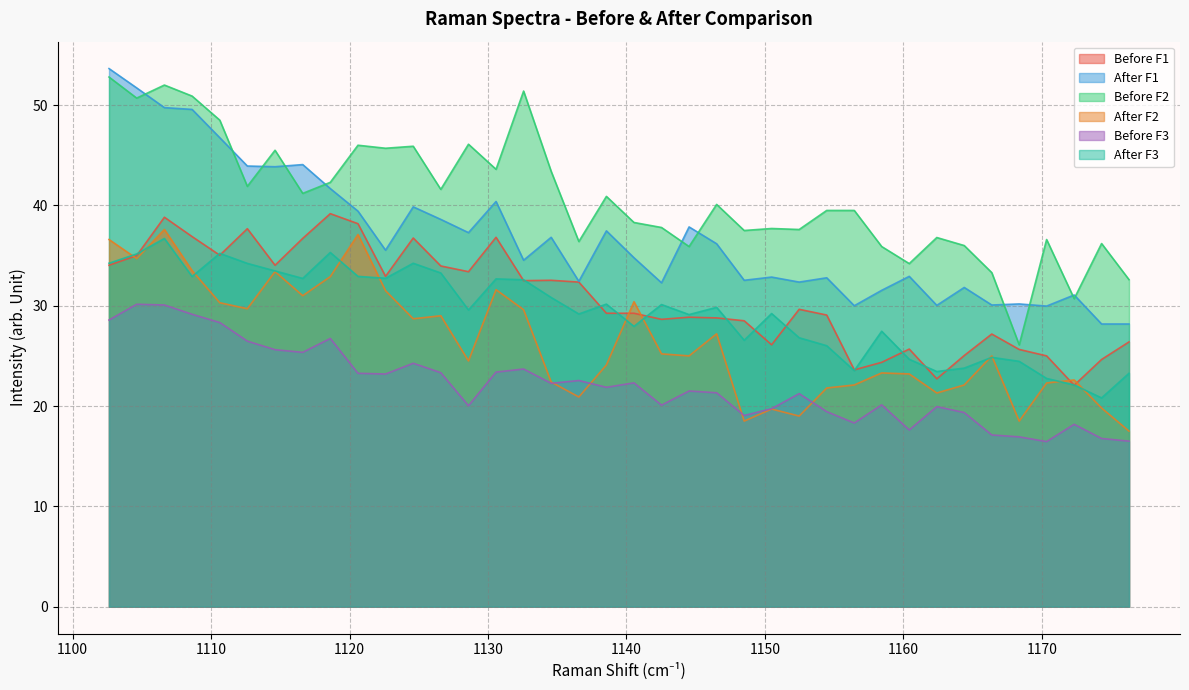

True or false: After F2 and After F1 cross at least once.

False